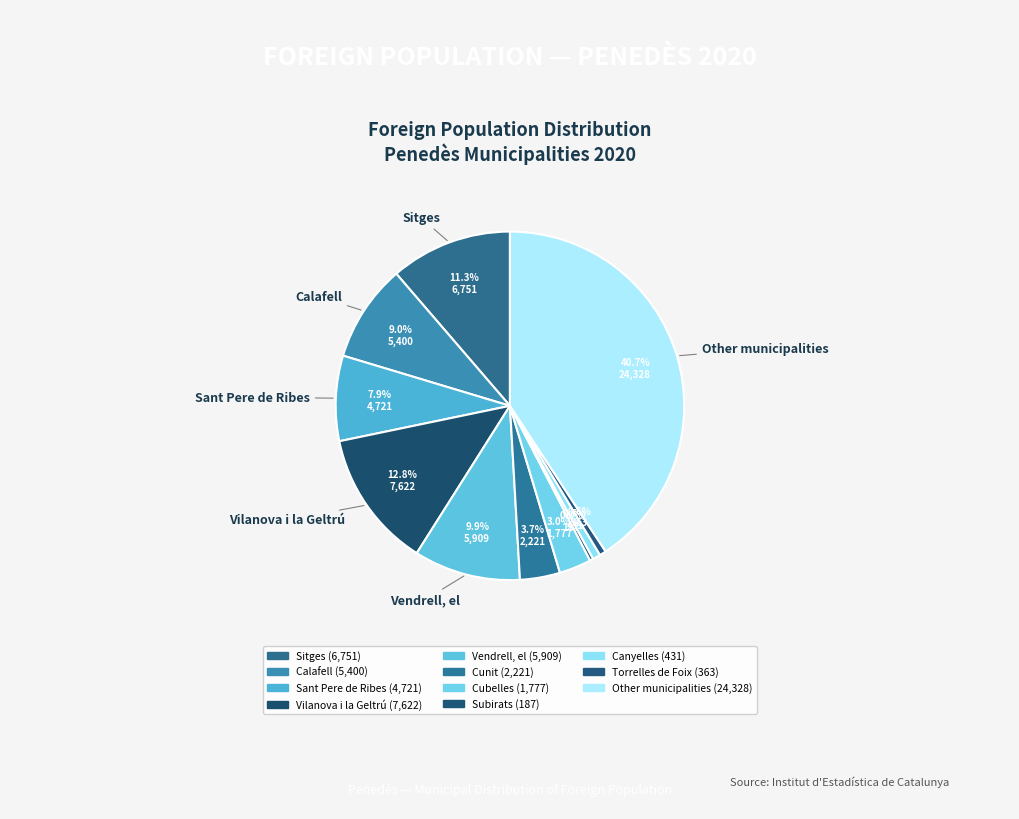

To the nearest percent, what is the average slice percentage?

9%